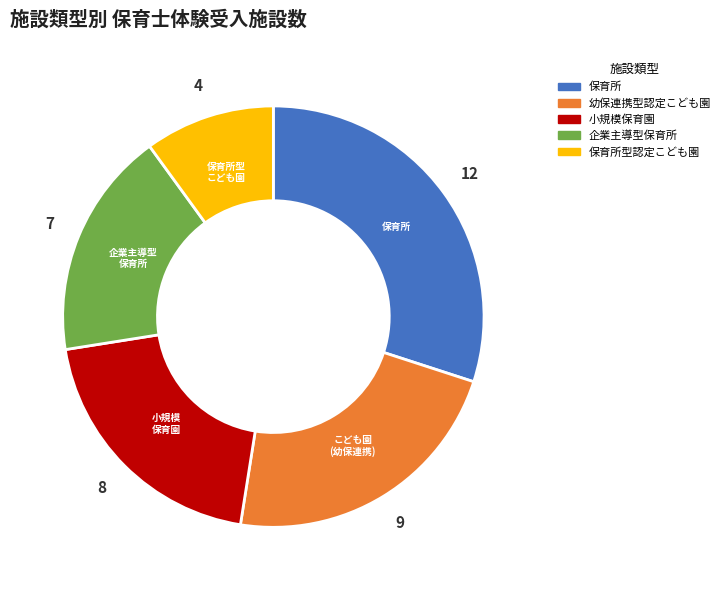

The 保育所型認定こども園 slice represents 2% of the pie. True or false?

False